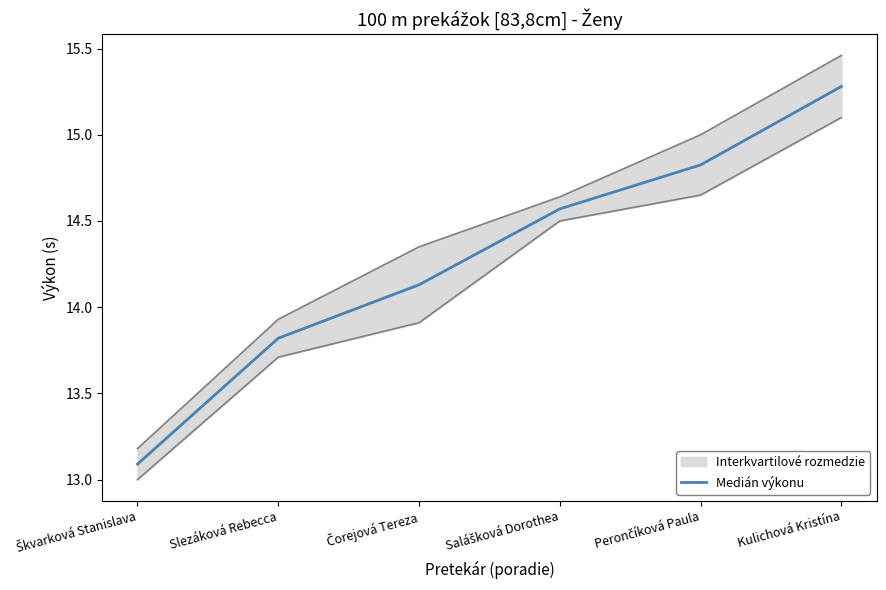

What is the value of the 6th point from the left?

15.3